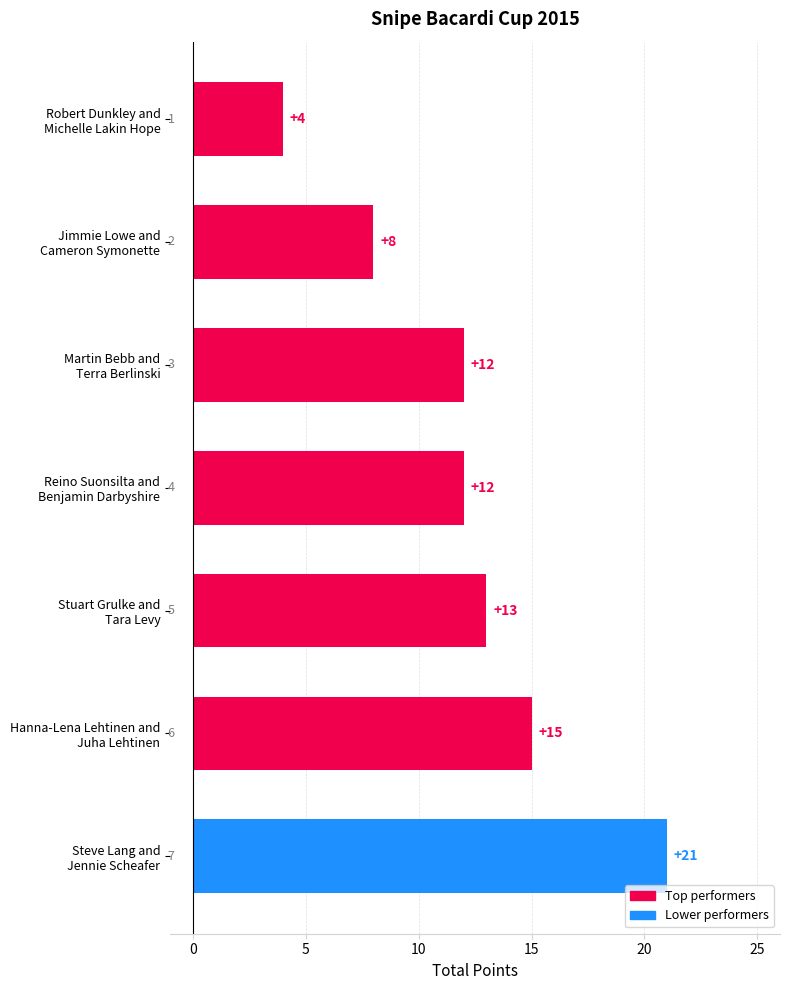

How many values are between 8 and 15?

5